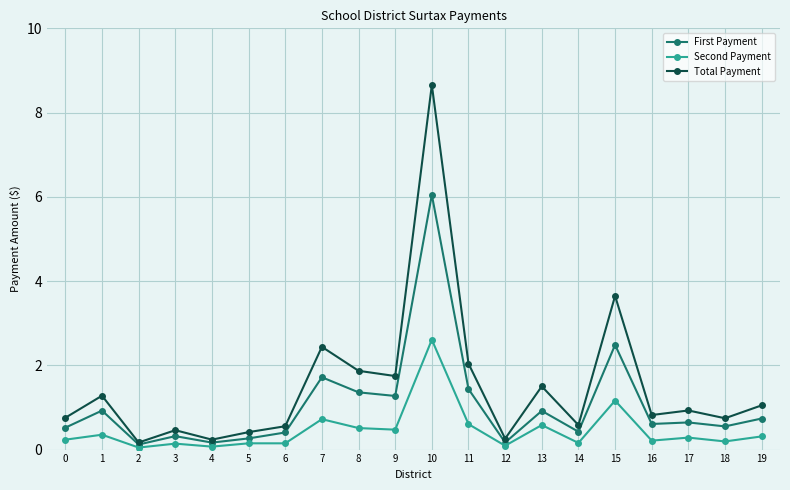

Between 3 and 8, which series saw the biggest shift?

Total Payment